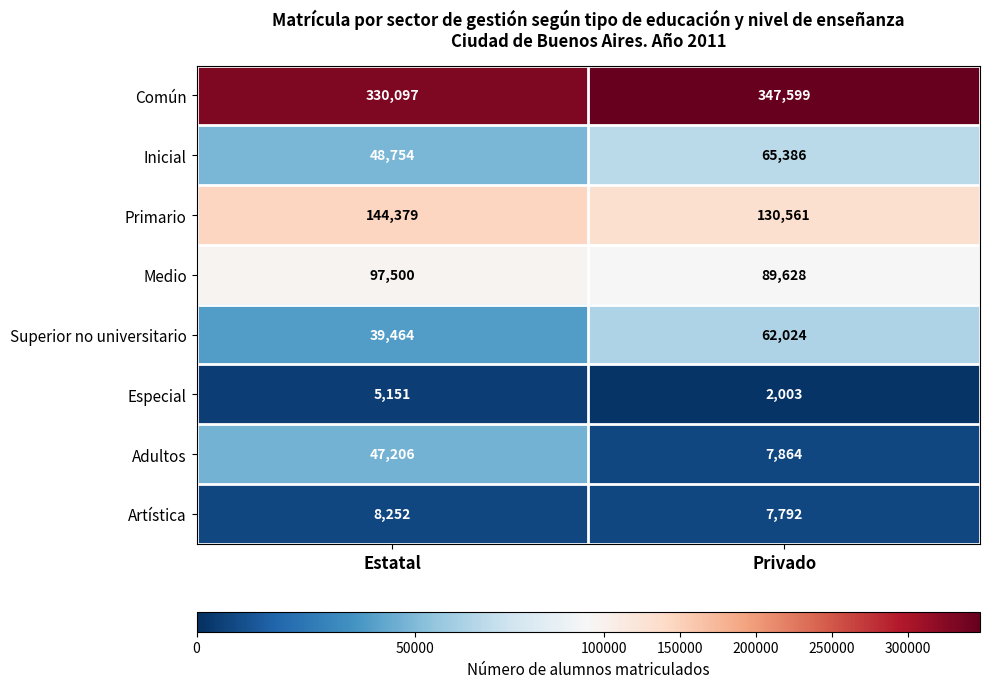

Is the value of Primario at Privado greater than the value of Adultos at Estatal?

Yes